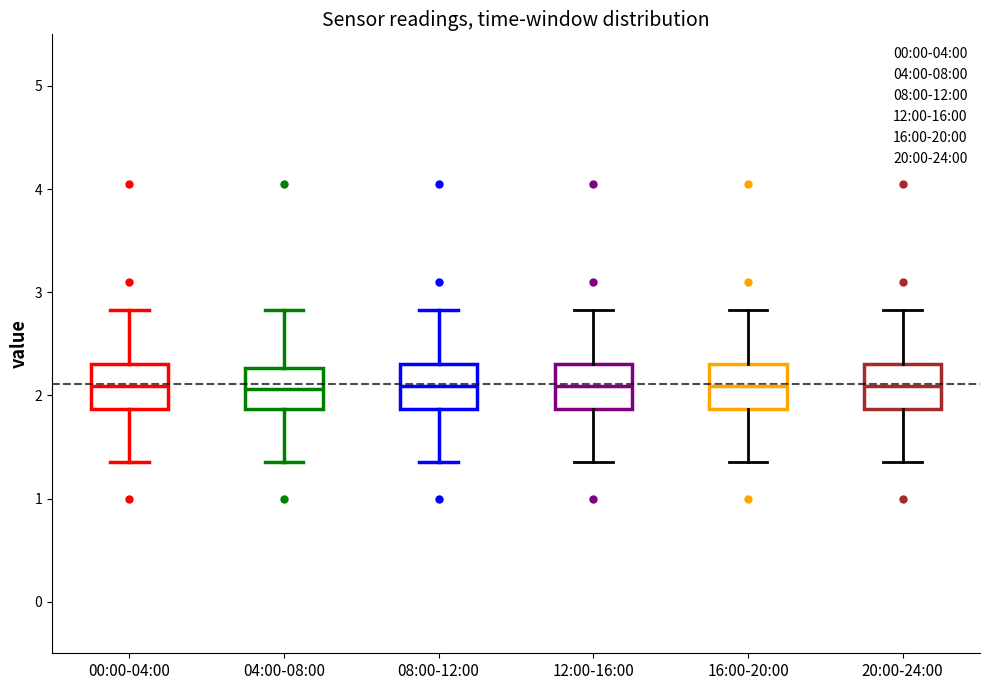

Reading left to right, read every box against the y-axis: the position of its median line, the range the box covers, and the ends of its whiskers. The values are not printed on the chart, so give them approximately, as read against the axis.

00:00-04:00: median 2.1, box 1.9 to 2.3, whiskers 1.4 to 2.8
04:00-08:00: median 2.1, box 1.9 to 2.3, whiskers 1.4 to 2.8
08:00-12:00: median 2.1, box 1.9 to 2.3, whiskers 1.4 to 2.8
12:00-16:00: median 2.1, box 1.9 to 2.3, whiskers 1.4 to 2.8
16:00-20:00: median 2.1, box 1.9 to 2.3, whiskers 1.4 to 2.8
20:00-24:00: median 2.1, box 1.9 to 2.3, whiskers 1.4 to 2.8